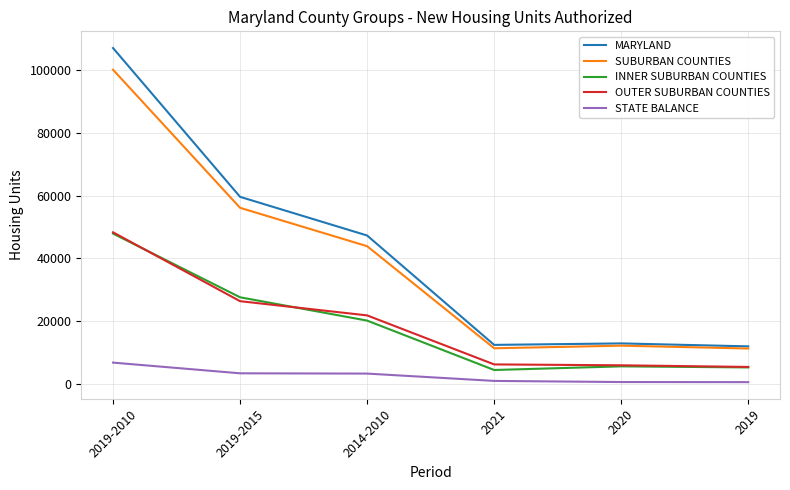

True or false: OUTER SUBURBAN COUNTIES and MARYLAND intersect in this chart.

False